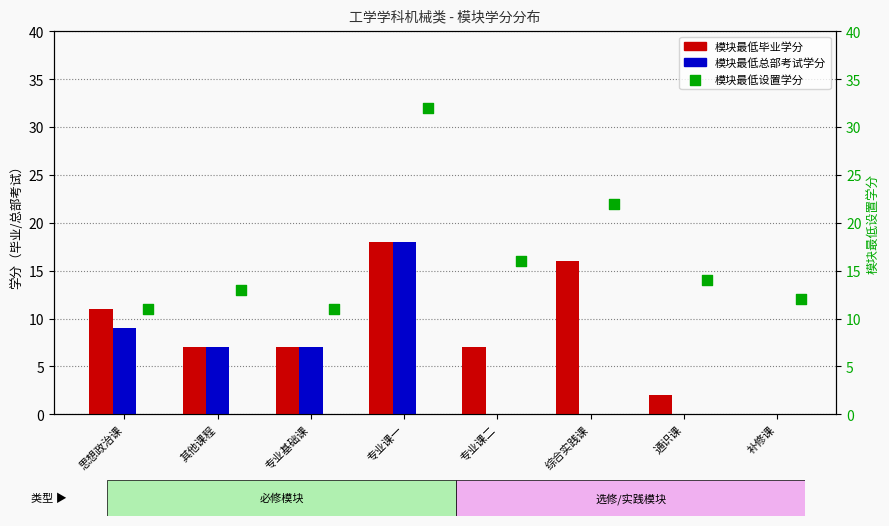

Which series contains the lowest Y value?

模块最低毕业学分